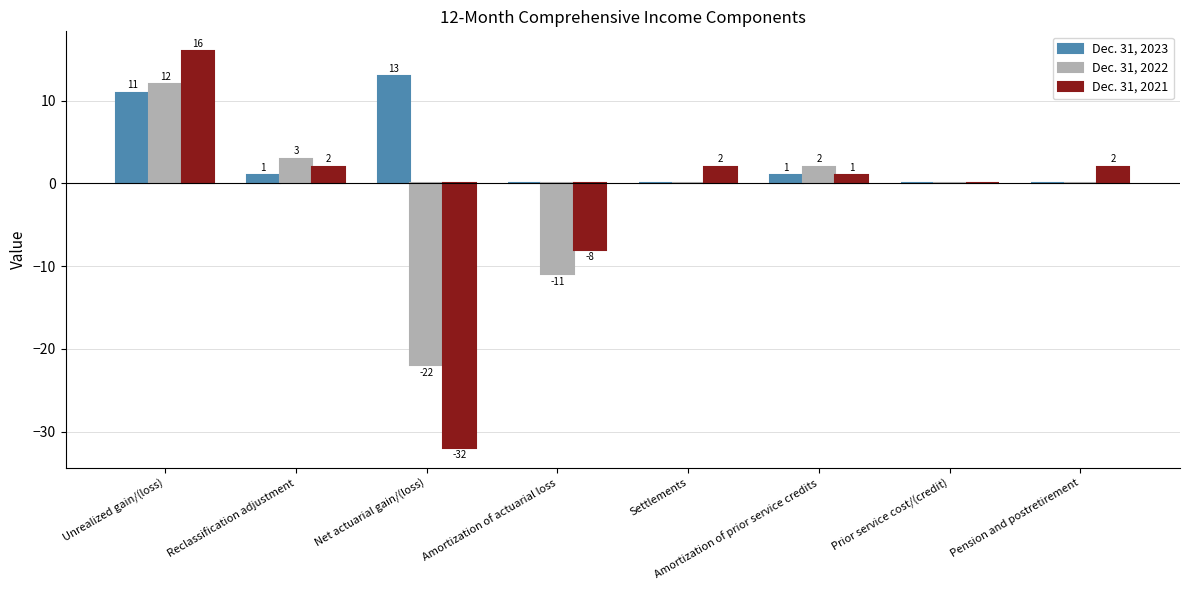

Between Net actuarial gain/(loss) and Amortization of prior service credits, which series saw the biggest shift?

Dec. 31, 2021